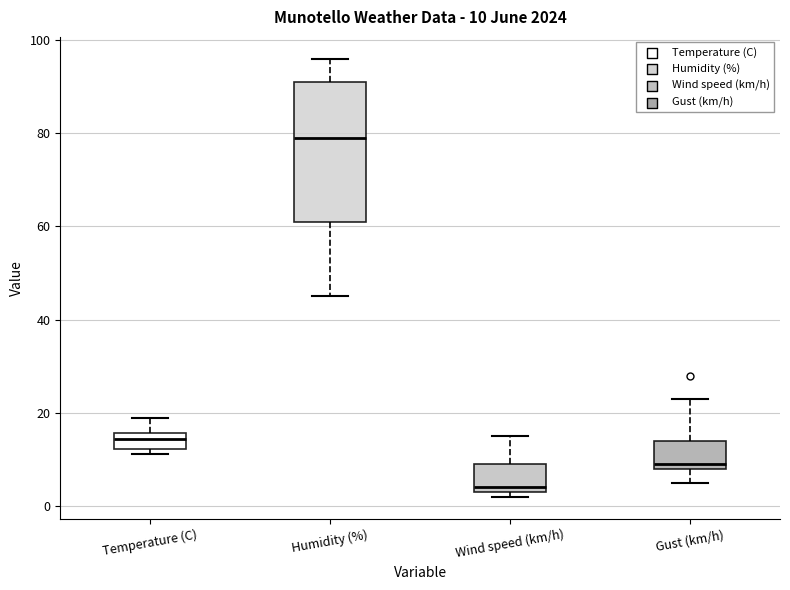

Comparing the boxes themselves (not the whiskers), which one is the tallest?

Humidity (%)